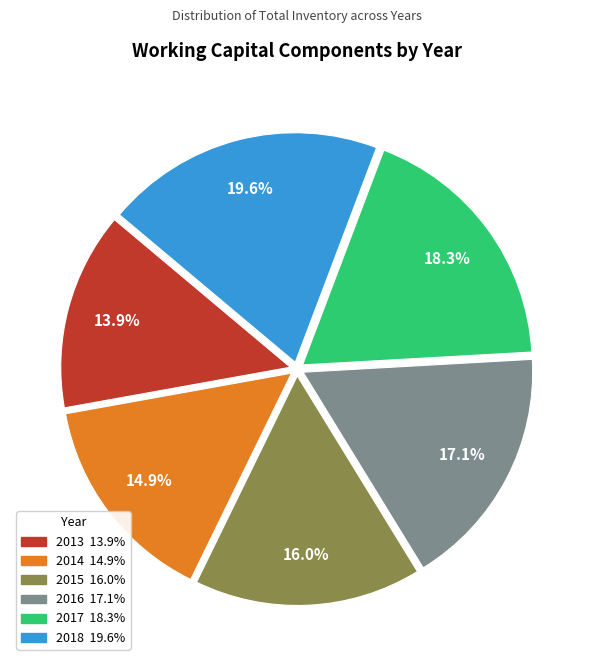

Which has a higher value, 2017 or 2014?

2017